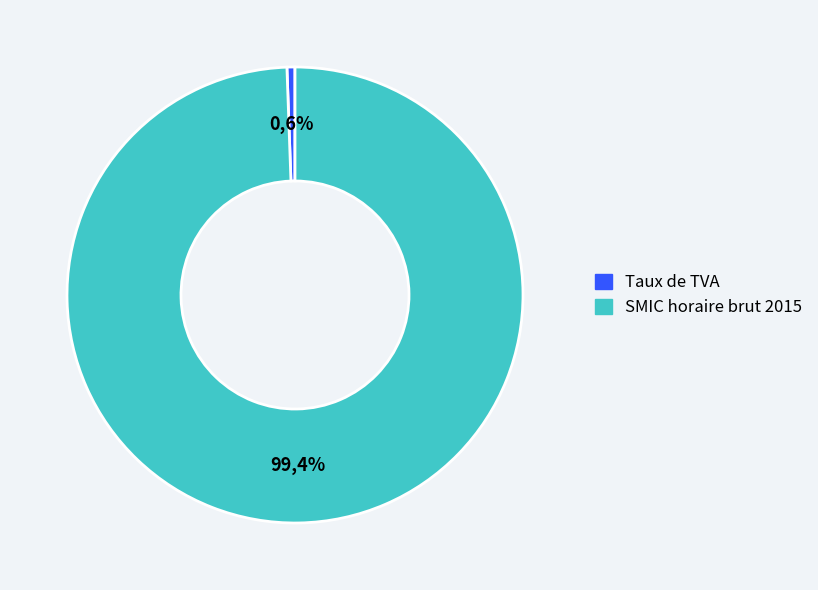

To the nearest percent, what is the average slice percentage?

50%